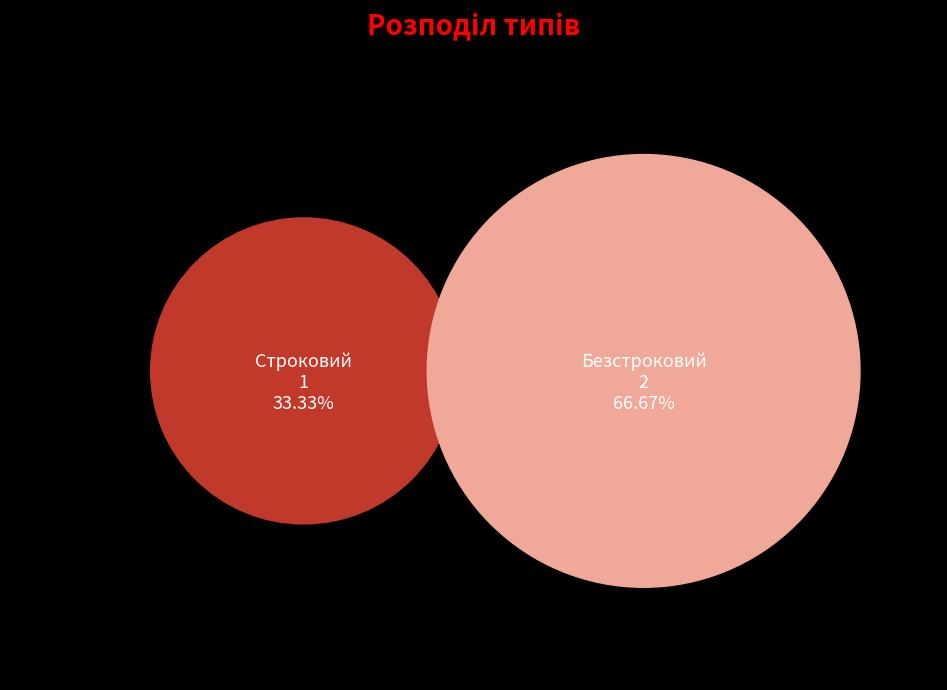

How many segments does this pie chart have?

2